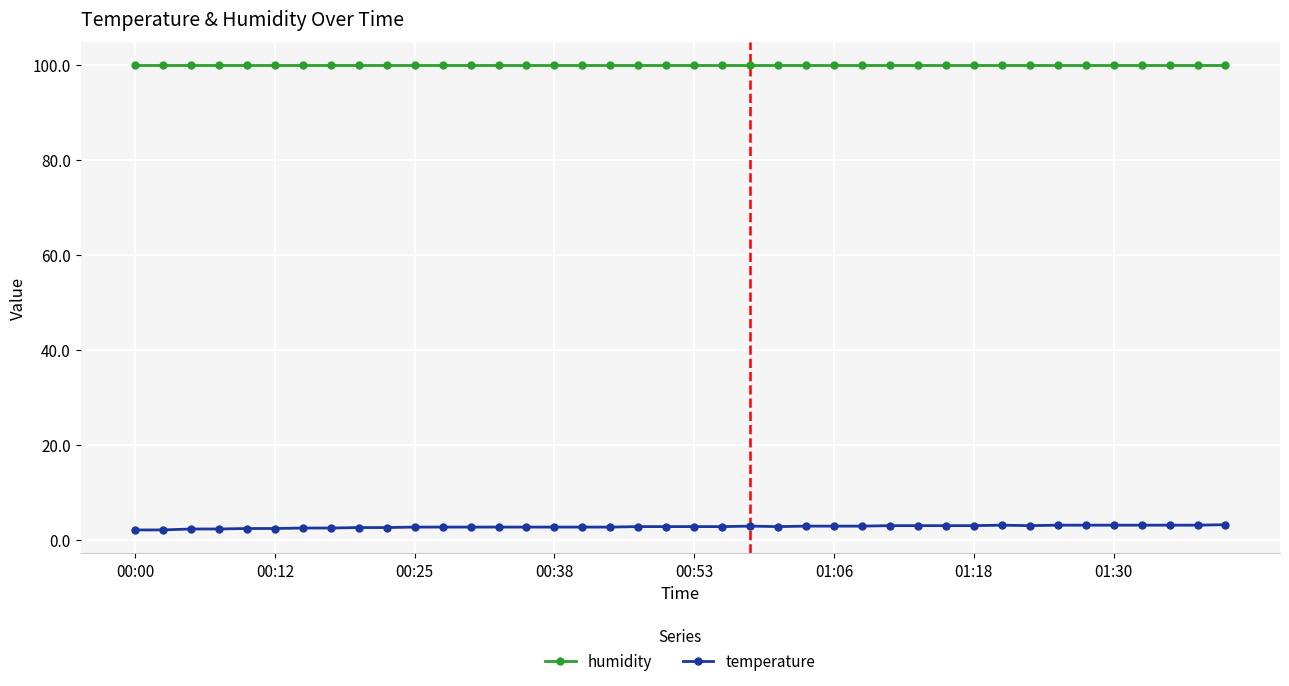

Which series has the widest spread of values?

temperature